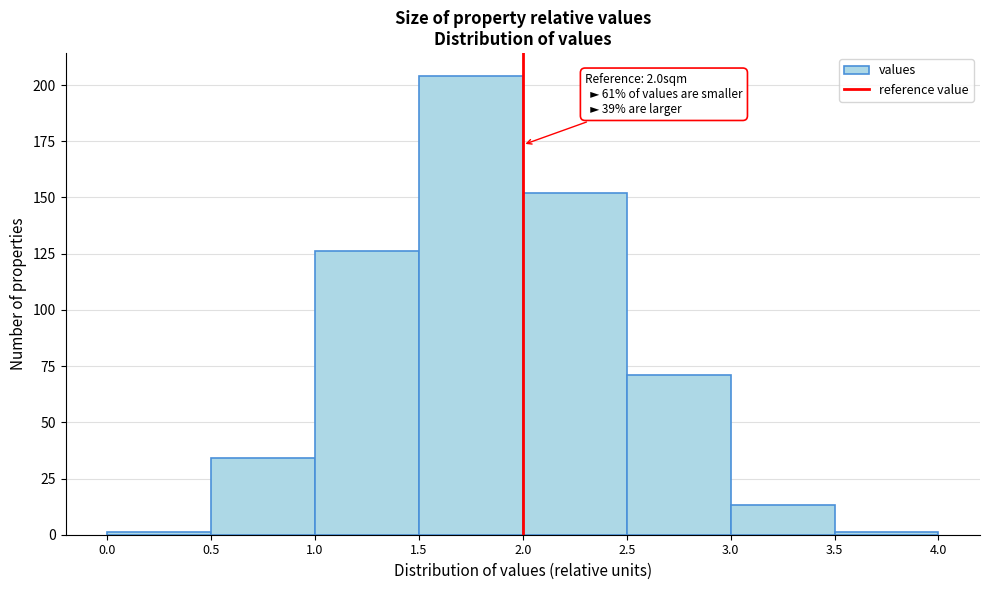

Over which range of the x-axis is the bar tallest?

1.5 to 2.0